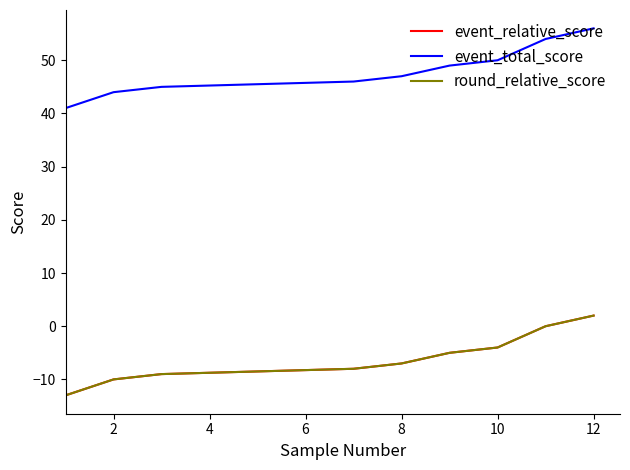

True or false: event_total_score and event_relative_score cross at least once.

False